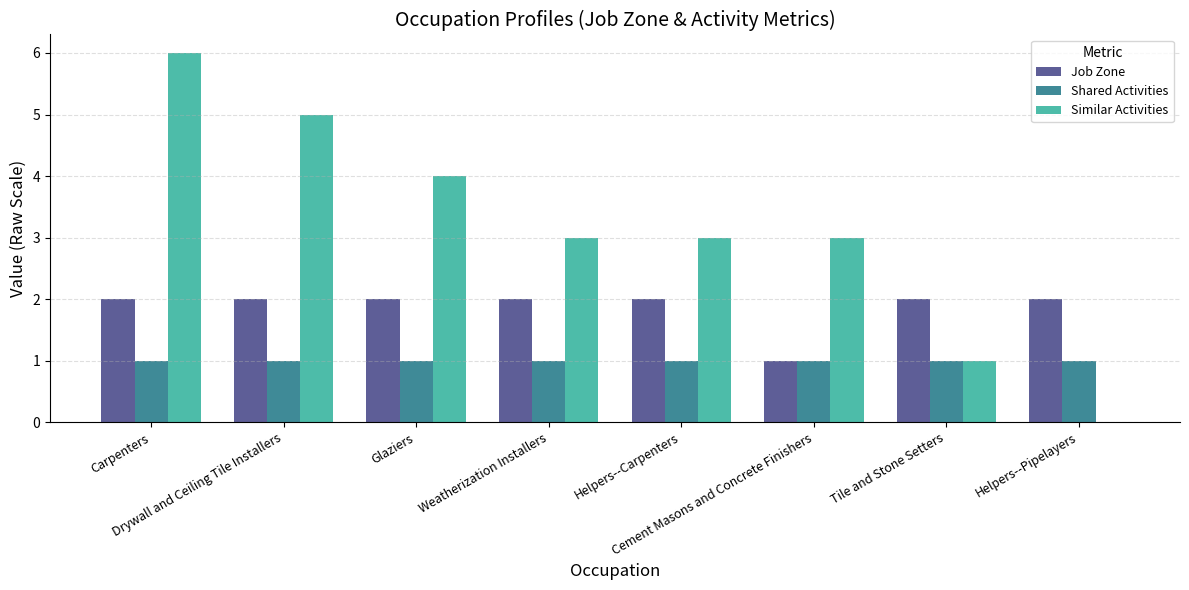

What is the greatest value displayed?

6